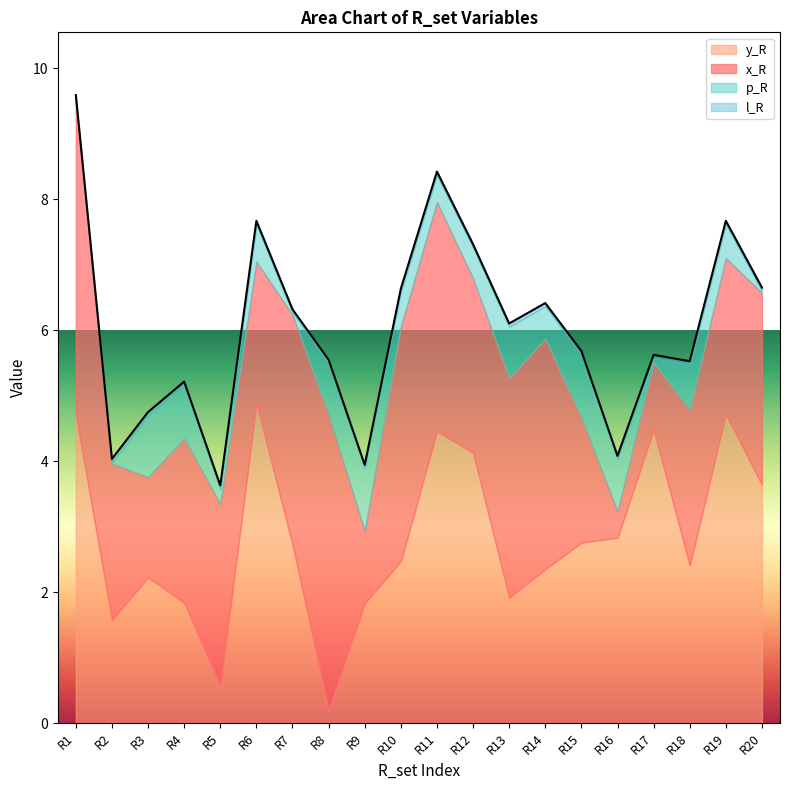

What is the sum of all p_R values?

10.2